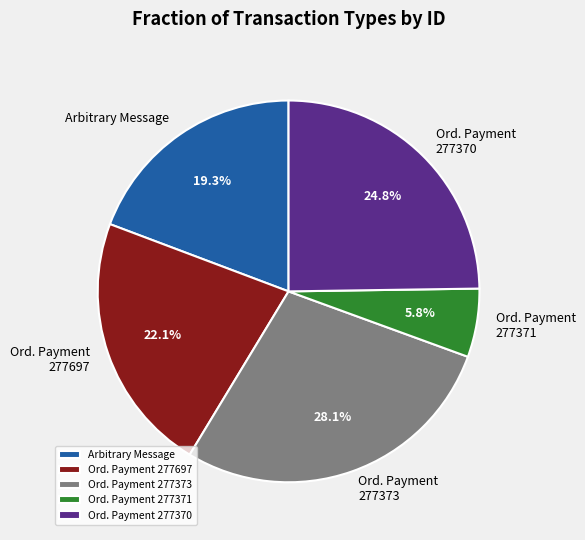

Is there a majority slice in this chart?

No